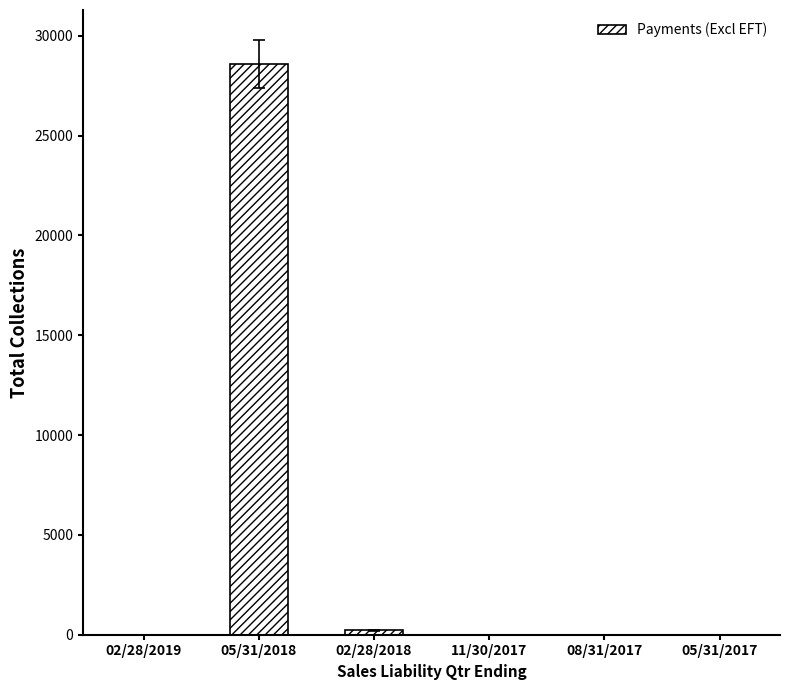

How many distinct data groups are displayed?

1